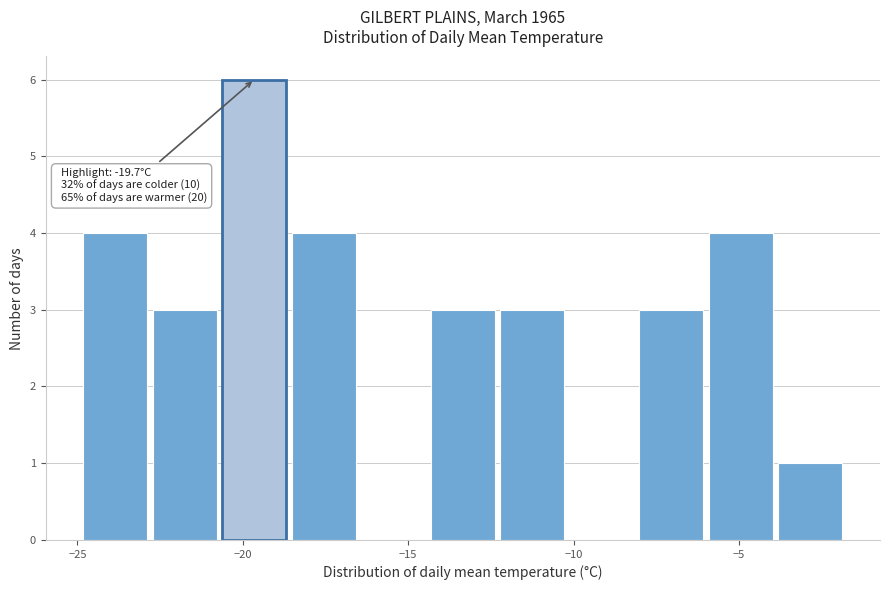

Which range on the x-axis has the tallest bar?

-20.7 to -18.6